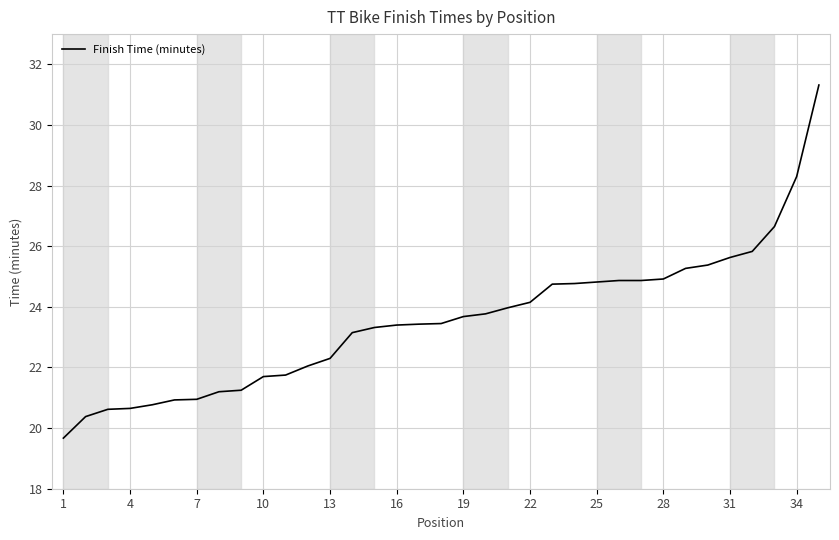

How many lines are shown in the chart?

1